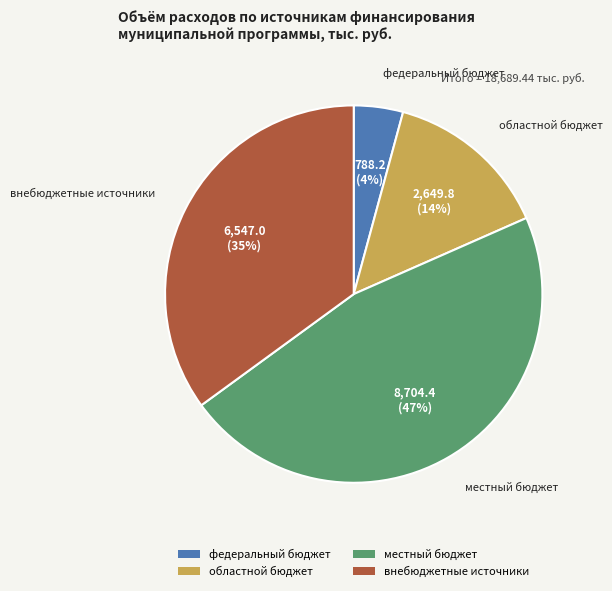

Does any single category account for the majority?

No